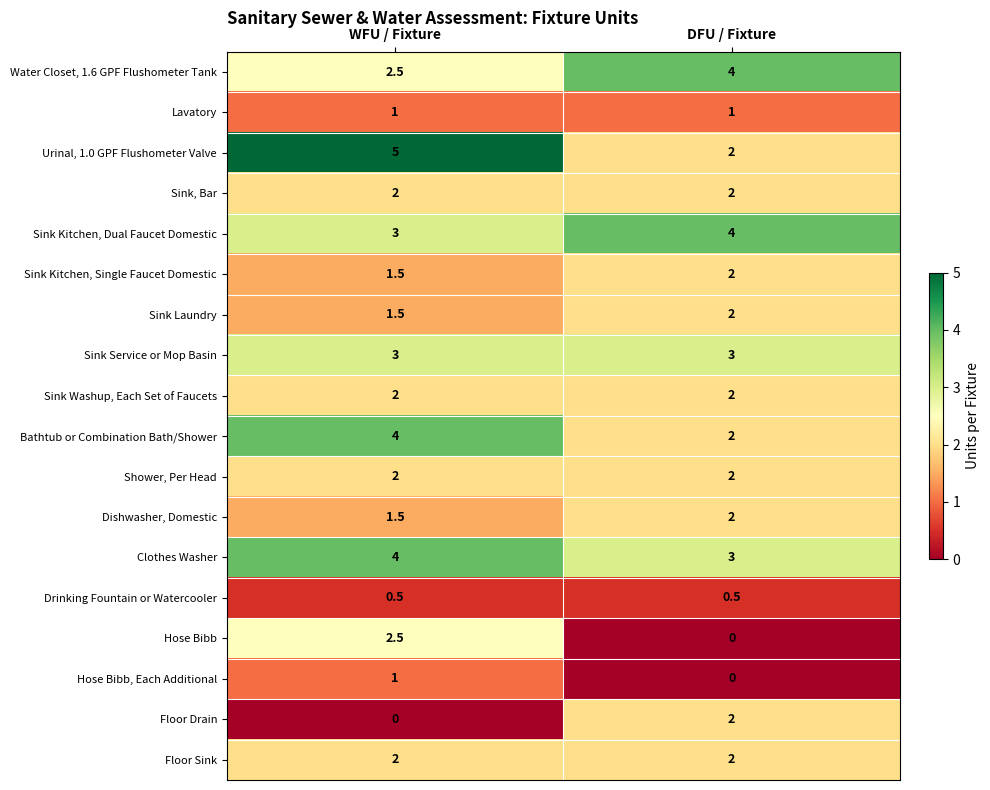

Which series changed the most between WFU / Fixture and DFU / Fixture?

Urinal, 1.0 GPF Flushometer Valve